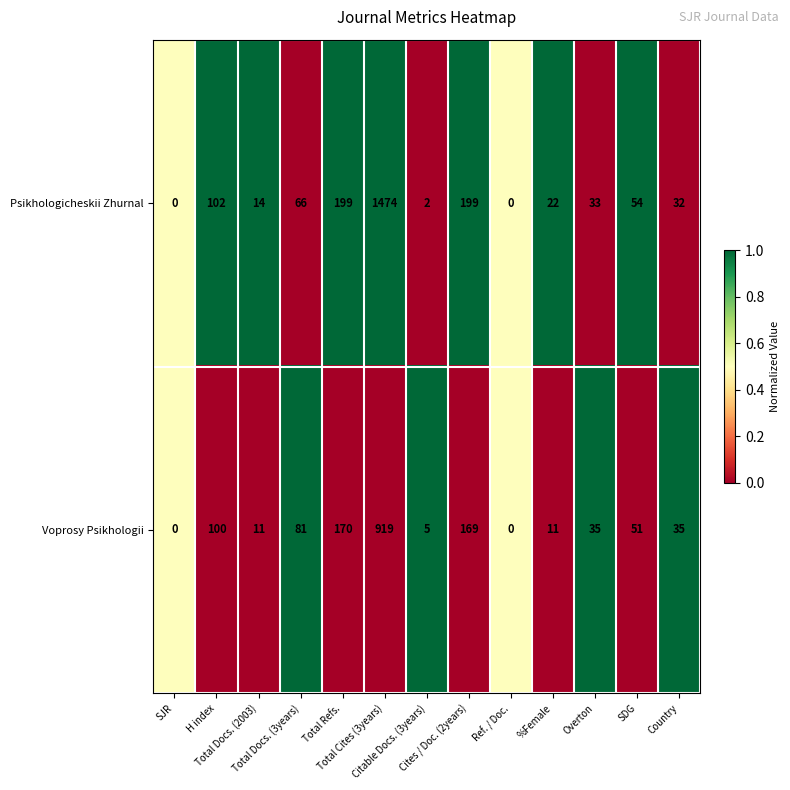

What is the highest value of the Psikhologicheskii Zhurnal series?

1474